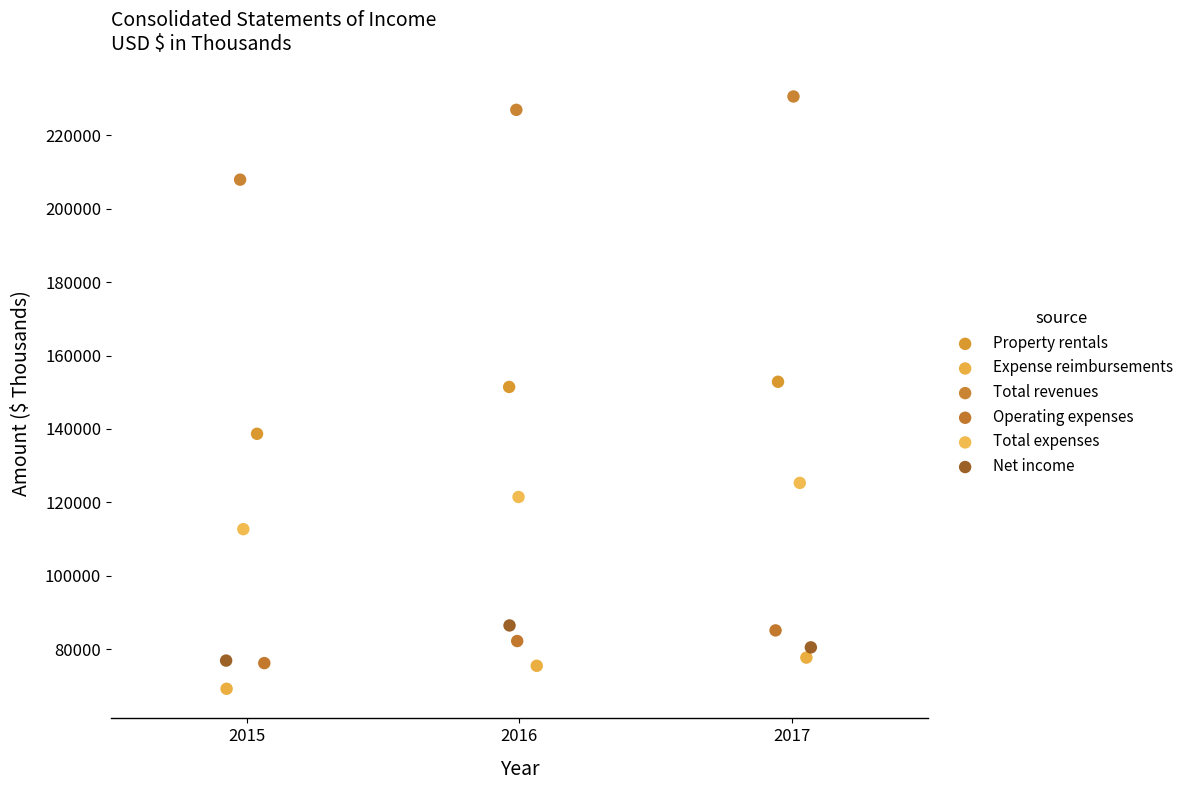

Which series has the largest Y range (max minus min)?

Total revenues